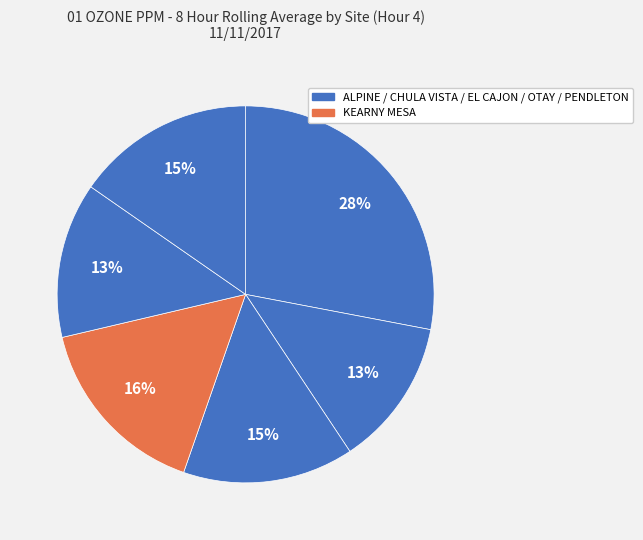

How many slices are in this pie chart?

6